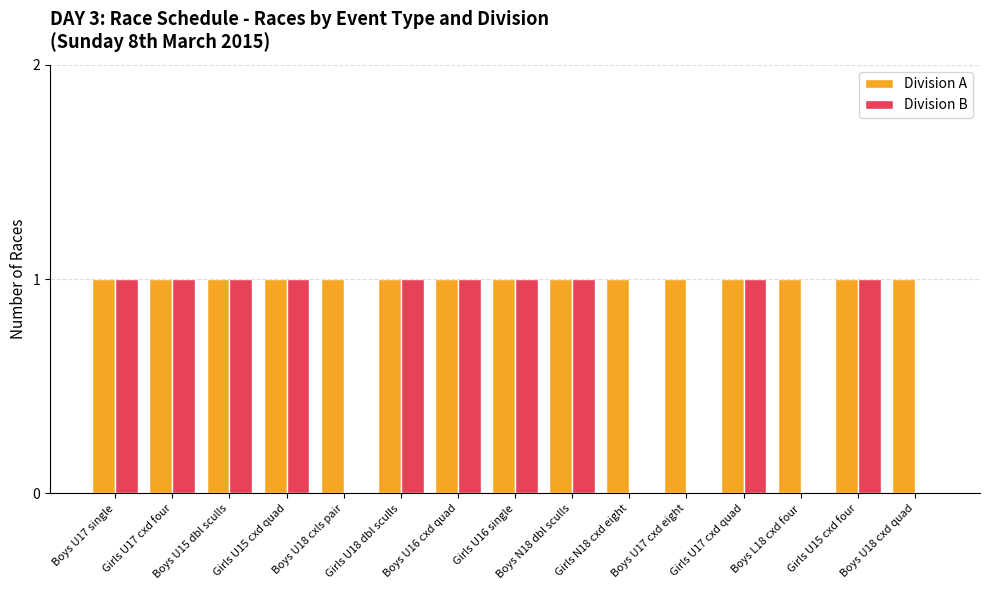

How many groups of bars are there?

15